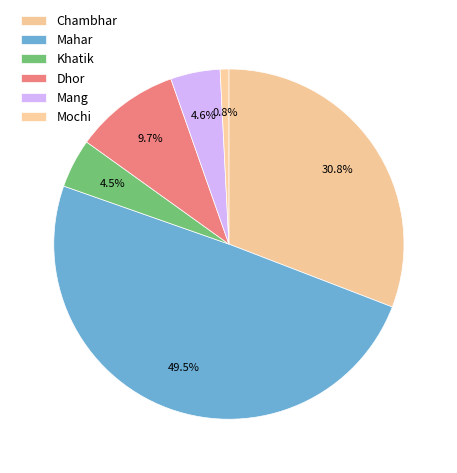

What is the smallest slice in the pie chart?

Mochi